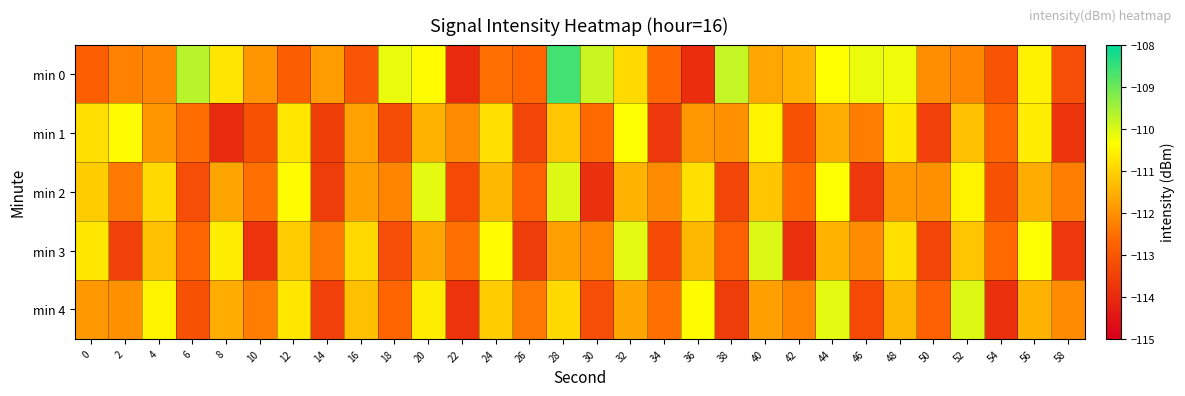

At which category does the chart reach its minimum across all series?

8